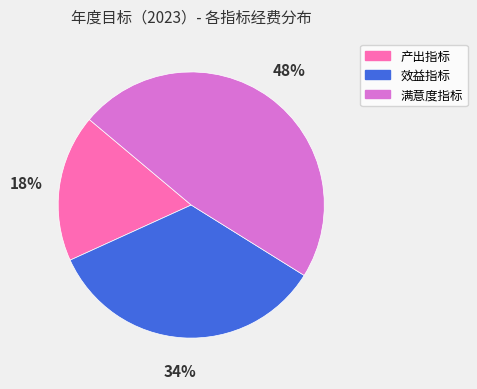

True or false: 满意度指标 accounts for 48% of the total.

True